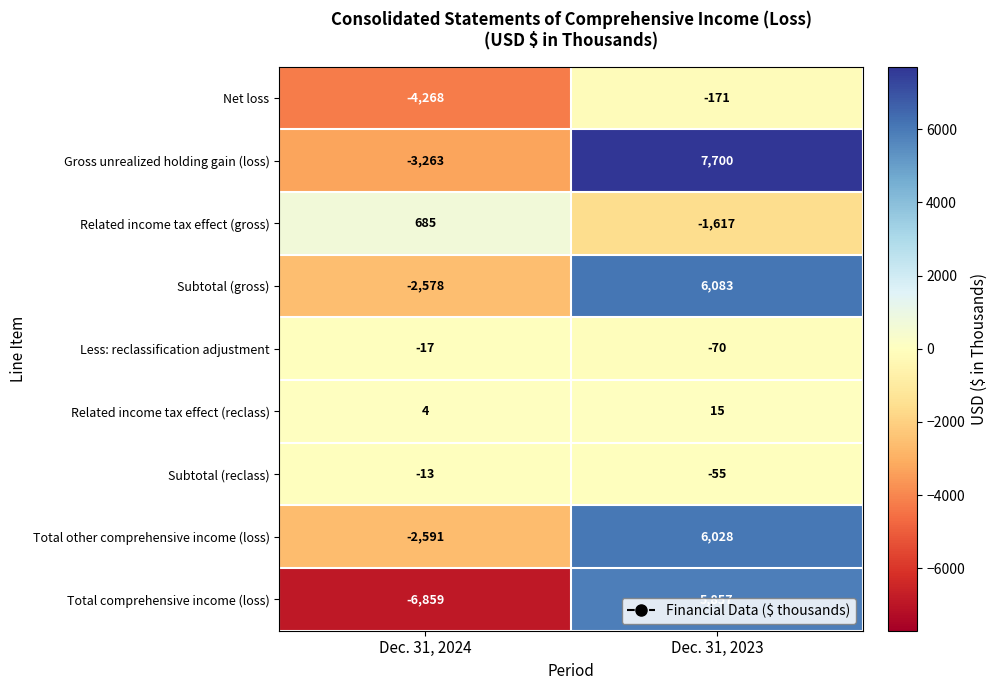

Which series has the largest range (max minus min)?

Total comprehensive income (loss)